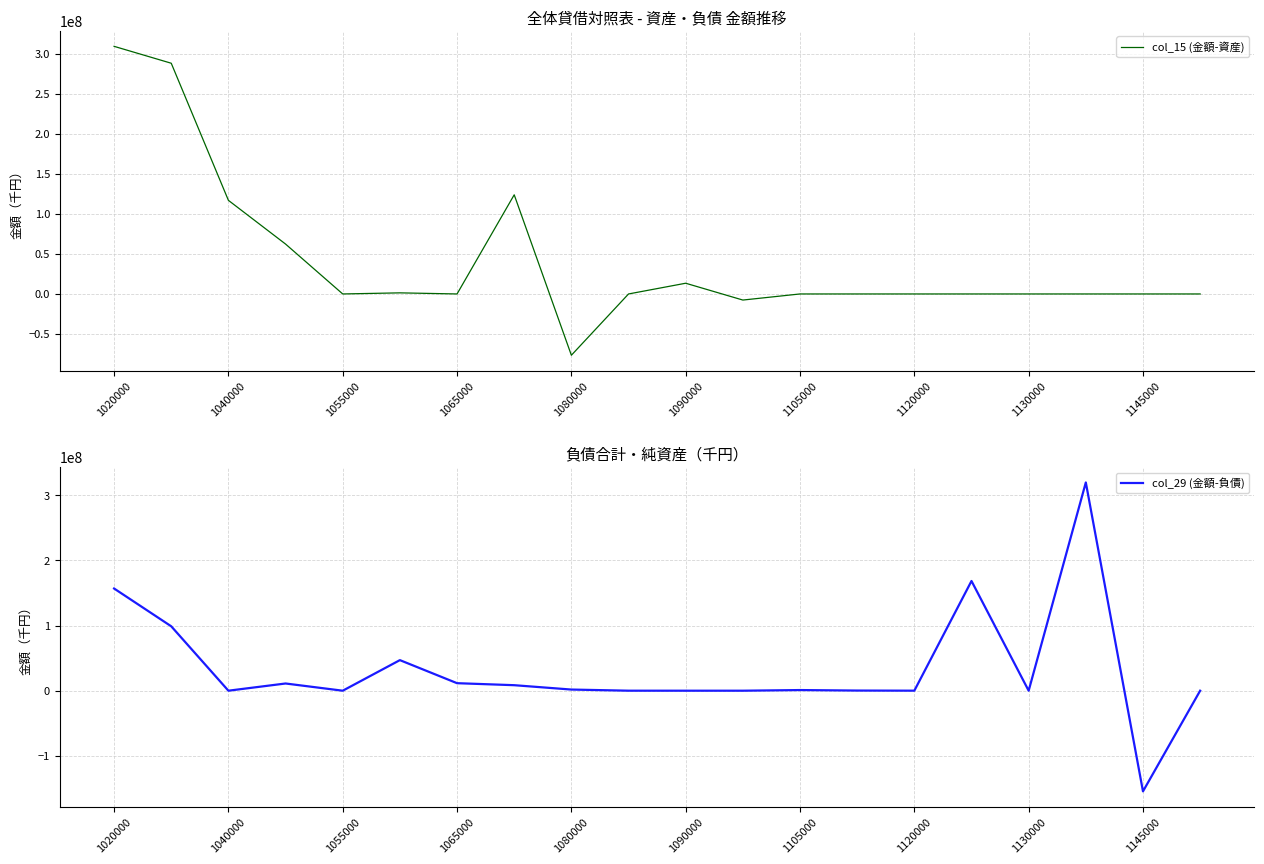

The value of col_29 (金額-負債) at 1145000 is 17240. True or false?

False